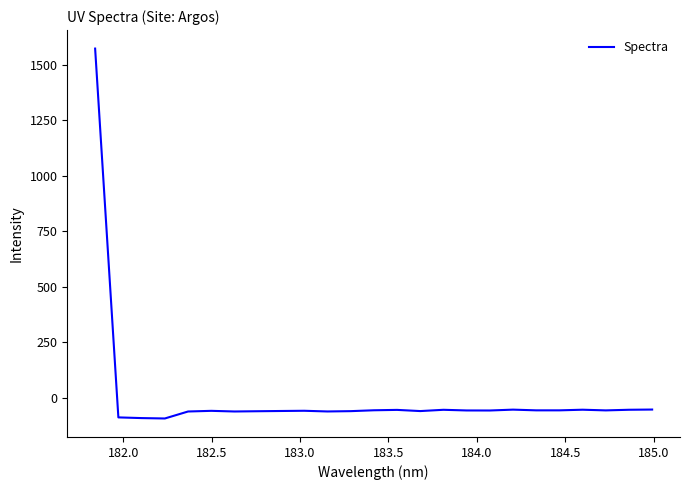

What is the smallest value displayed?

-93.4